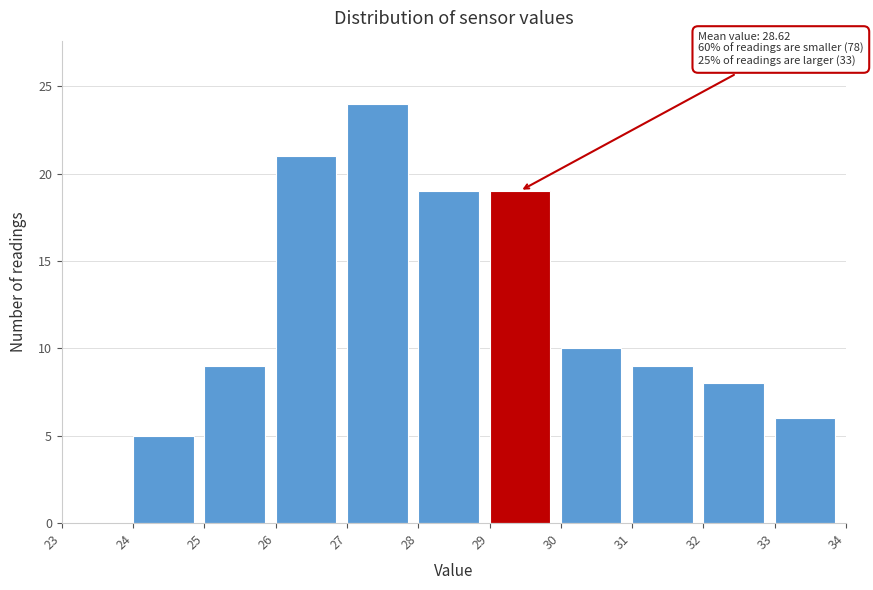

Over which range of the x-axis is the bar tallest?

27 to 28